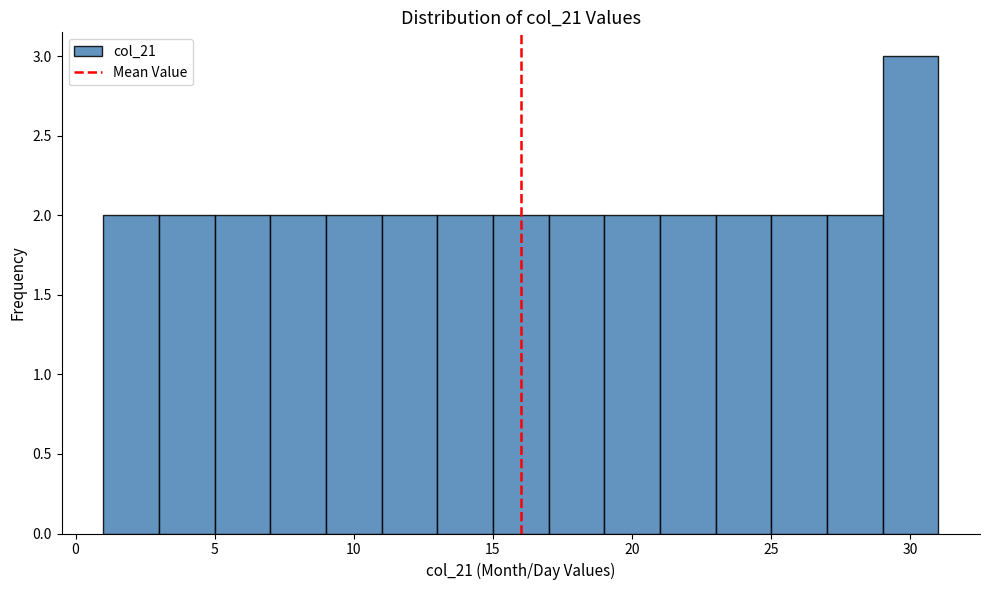

Reading left to right, transcribe this chart: for each bar, give the range it covers on the x-axis and its height. The values are not printed on the chart, so give them approximately, as read against the axis.

1 to 3: 2
3 to 5: 2
5 to 7: 2
7 to 9: 2
9 to 11: 2
11 to 13: 2
13 to 15: 2
15 to 17: 2
17 to 19: 2
19 to 21: 2
21 to 23: 2
23 to 25: 2
25 to 27: 2
27 to 29: 2
29 to 31: 3